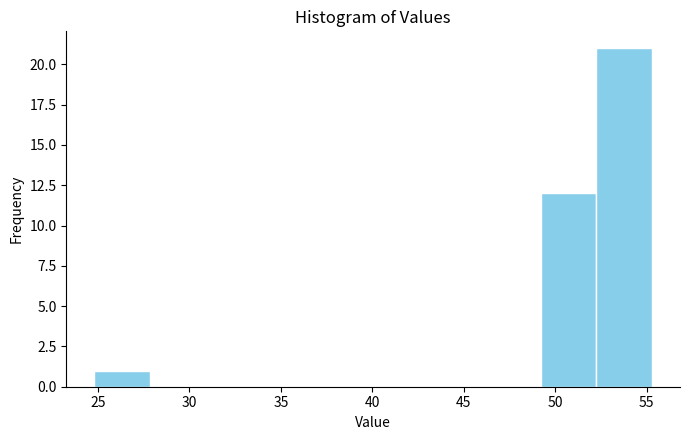

What is the height of the bar covering 52.25 to 55.30 on the x-axis? Neither the bar edges nor the heights are printed on the chart, so give them approximately, as read against the axes.

21